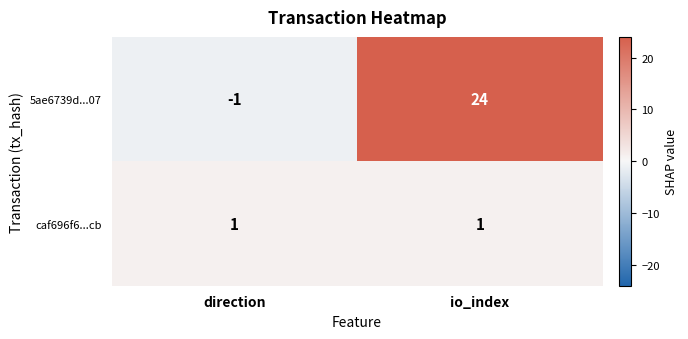

How many values in 5ae6739d...07 are above zero?

1